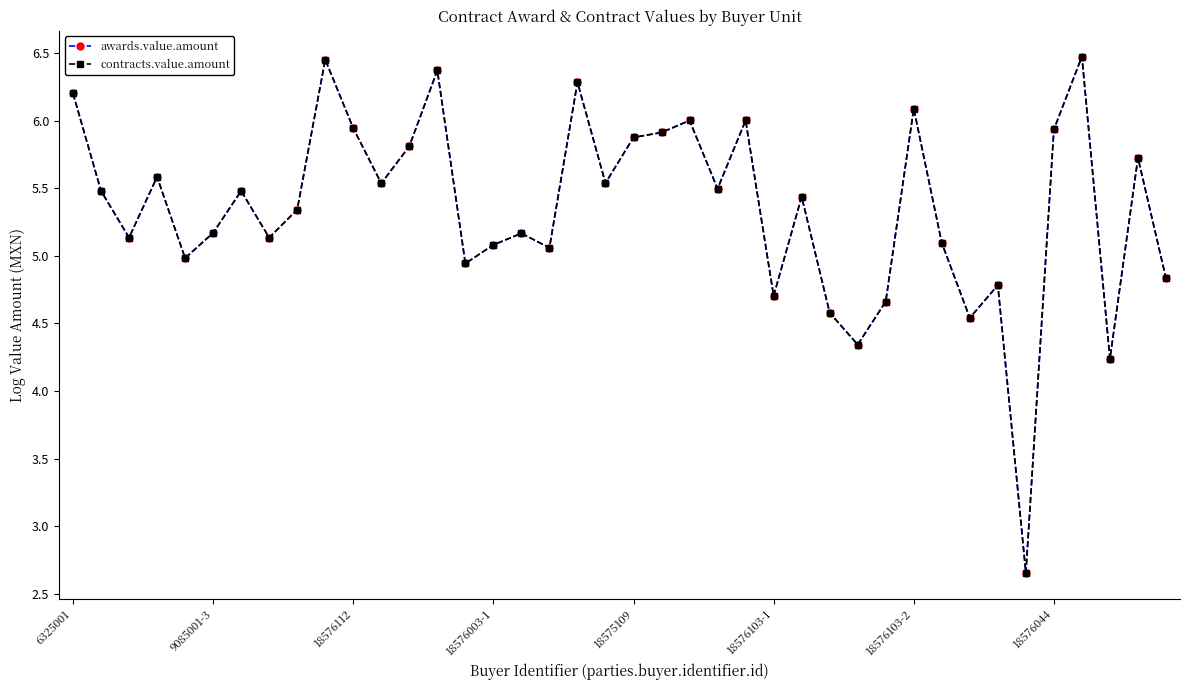

In contracts.value.amount, how many points are lower than both neighbors (excluding endpoints)?

13